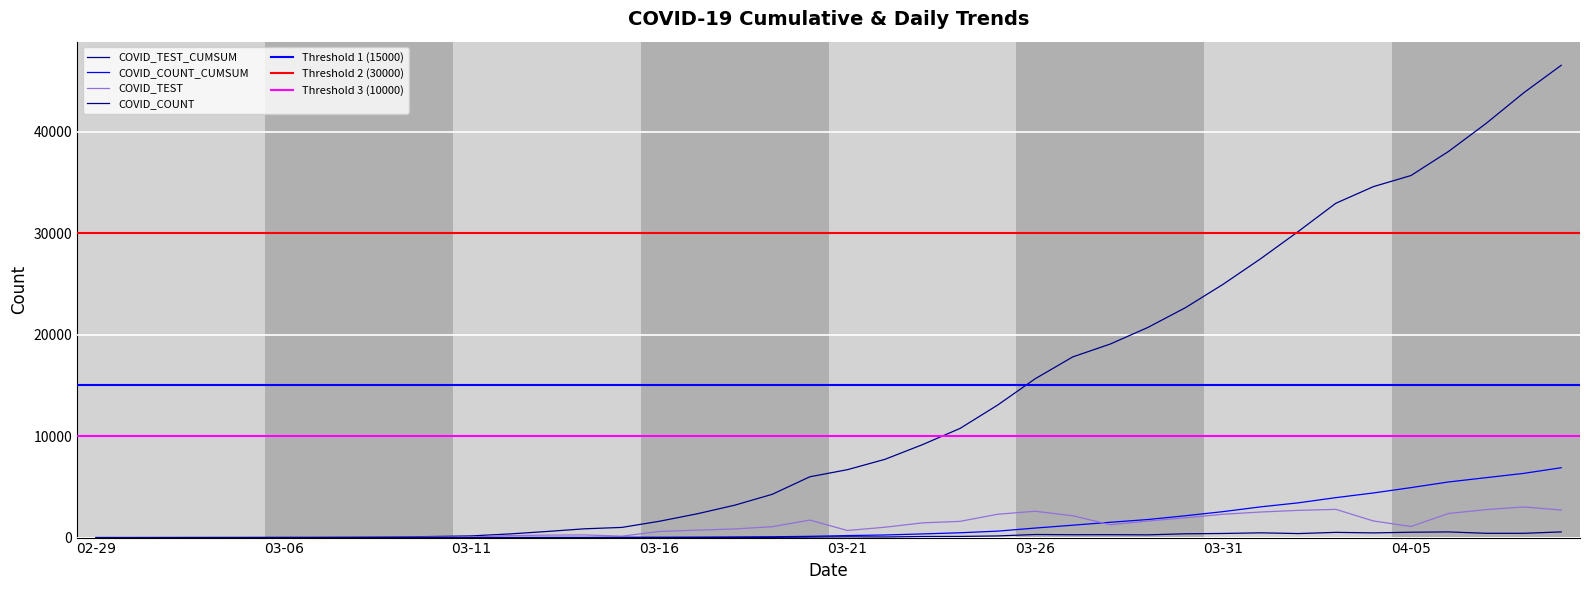

True or false: COVID_COUNT and COVID_COUNT_CUMSUM cross at least once.

False